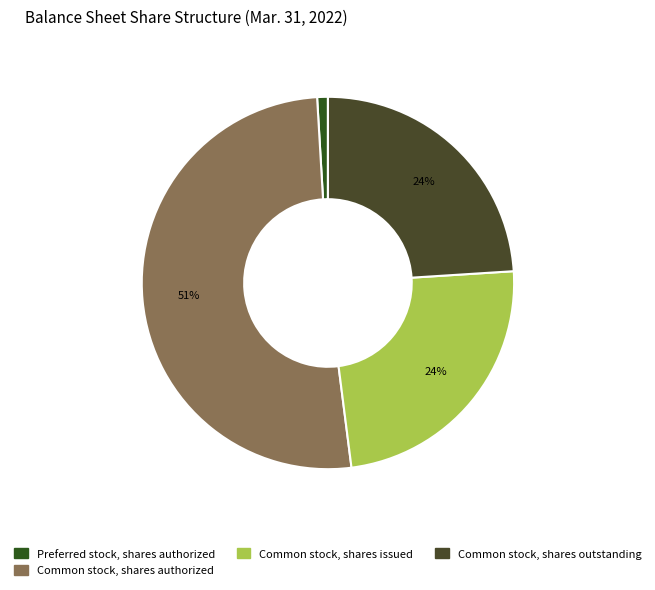

Is there a majority slice in this chart?

Yes